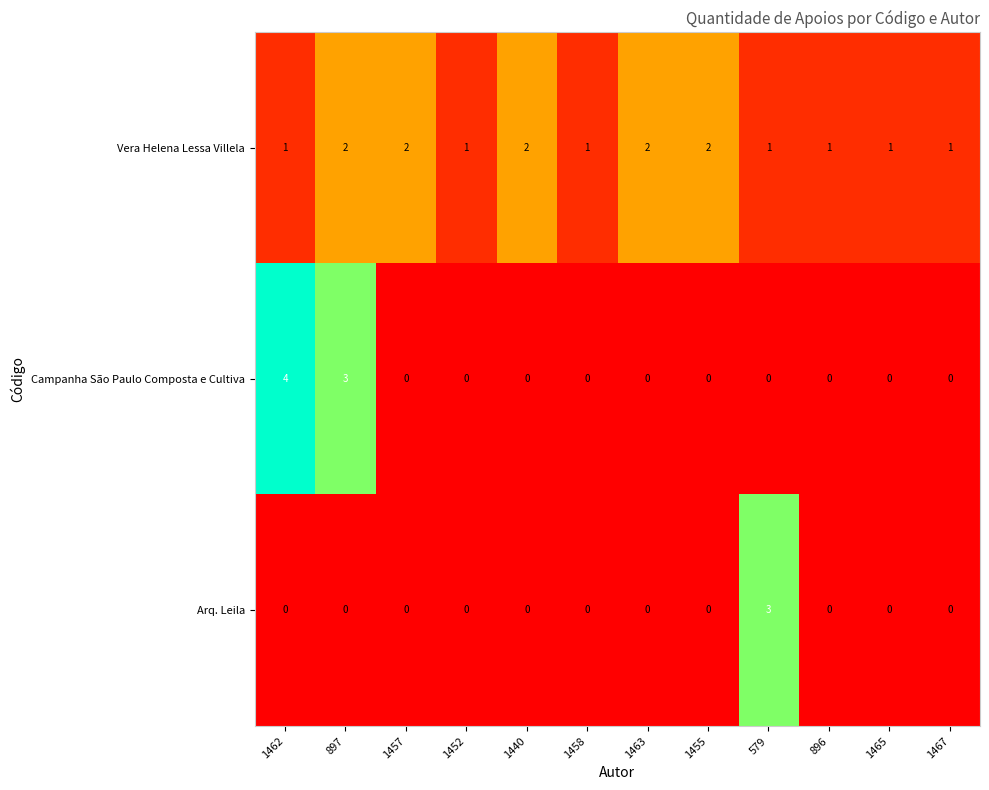

Which category has the highest value in the Arq. Leila series?

579